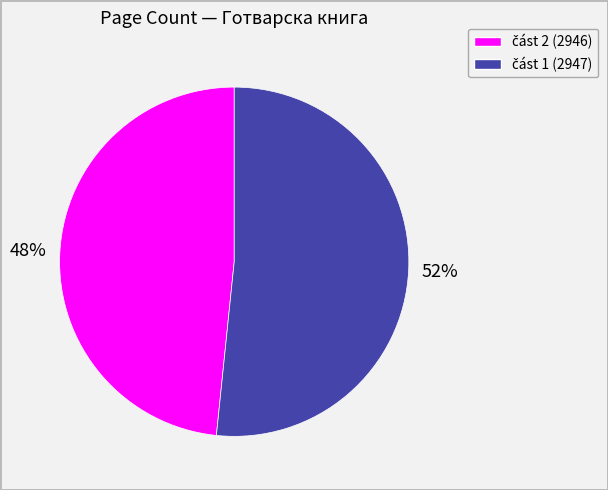

To the nearest percent, what is the average slice percentage?

50%